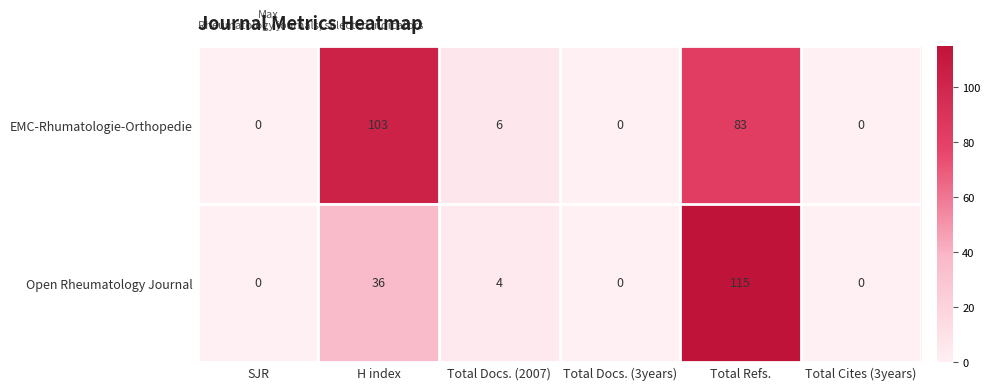

At which label is EMC-Rhumatologie-Orthopedie closest to 51?

Total Refs.